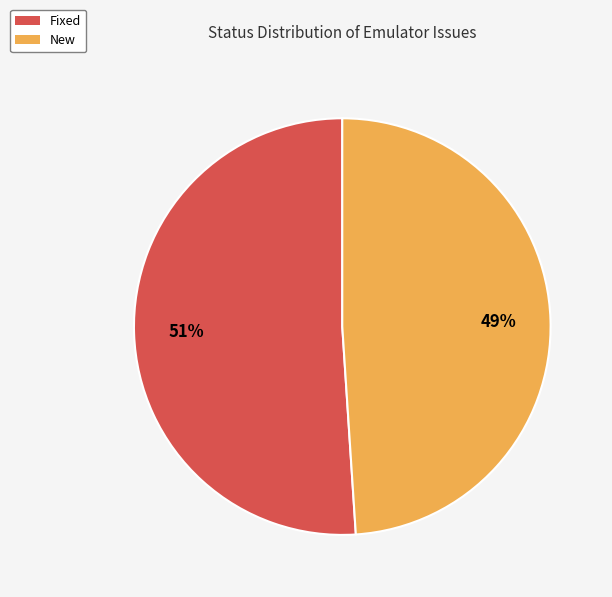

To the nearest percent, what is the difference between the largest and smallest slice percentages?

2%